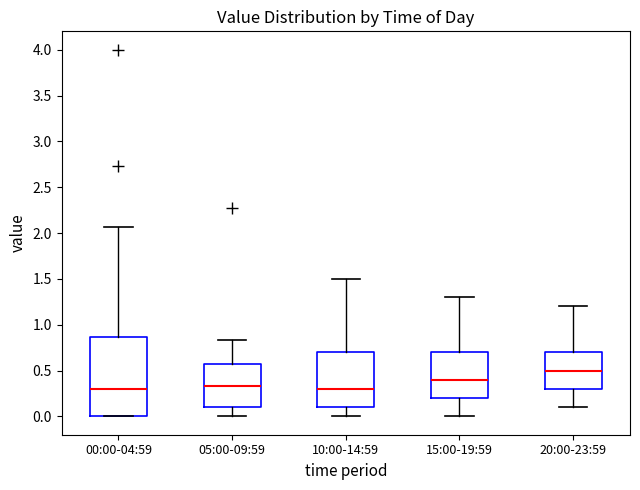

Reading left to right, transcribe this box plot: for each box, give where its median line is, the range the box spans, and where its two whiskers end, as read against the y-axis. The values are not printed on the chart, so give them approximately, as read against the axis.

00:00-04:59: median 0.30, box 0.00 to 0.85, whiskers 0.00 to 2.05
05:00-09:59: median 0.35, box 0.10 to 0.55, whiskers 0.00 to 0.85
10:00-14:59: median 0.30, box 0.10 to 0.70, whiskers 0.00 to 1.50
15:00-19:59: median 0.40, box 0.20 to 0.70, whiskers 0.00 to 1.30
20:00-23:59: median 0.50, box 0.30 to 0.70, whiskers 0.10 to 1.20